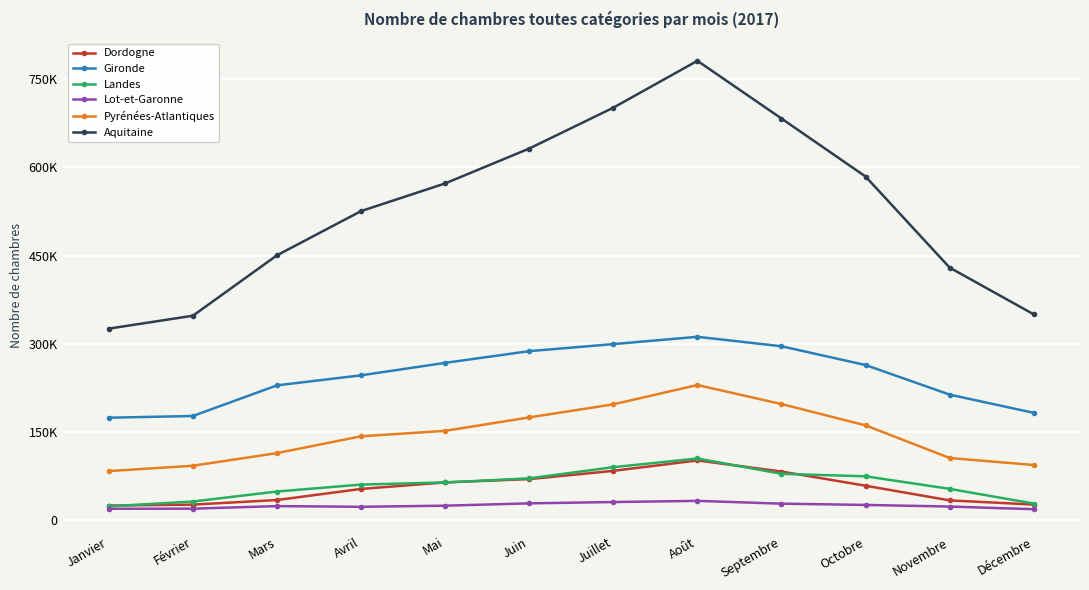

What are all the series names shown in the legend?

Dordogne, Gironde, Landes, Lot-et-Garonne, Pyrénées-Atlantiques, Aquitaine